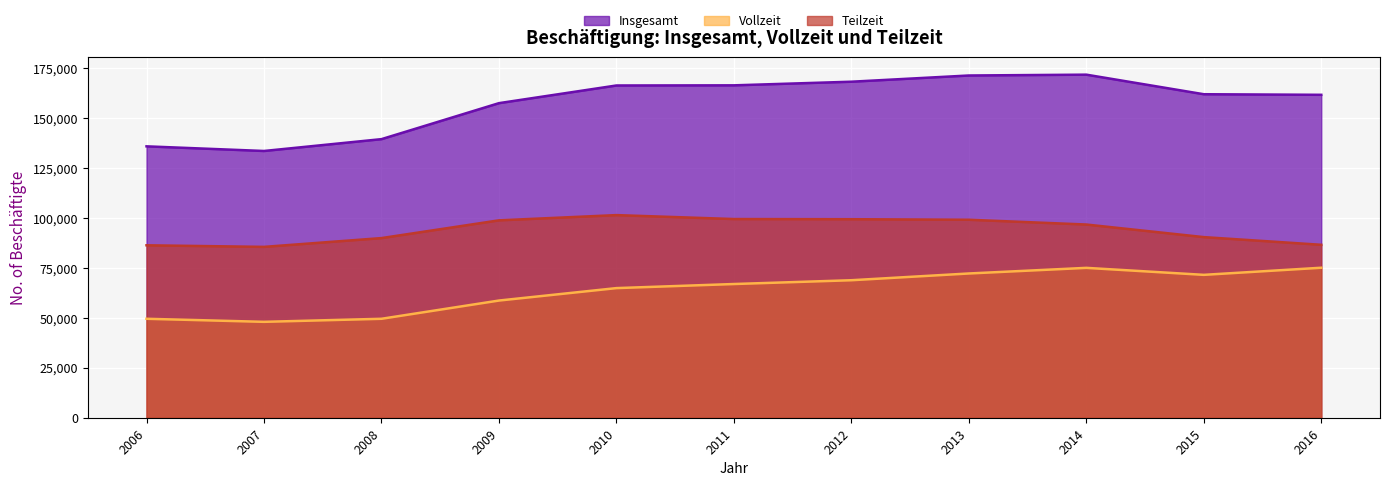

Reading left to right, extract all data points from this chart.

Insgesamt: 135915	133592	139520	157543	166395	166467	168284	171396	171815	162013	161725
Vollzeit: 49557	48027	49553	58687	64917	66961	68863	72242	75057	71557	75120
Teilzeit: 86358	85565	89967	98856	101478	99506	99421	99154	96758	90456	86605